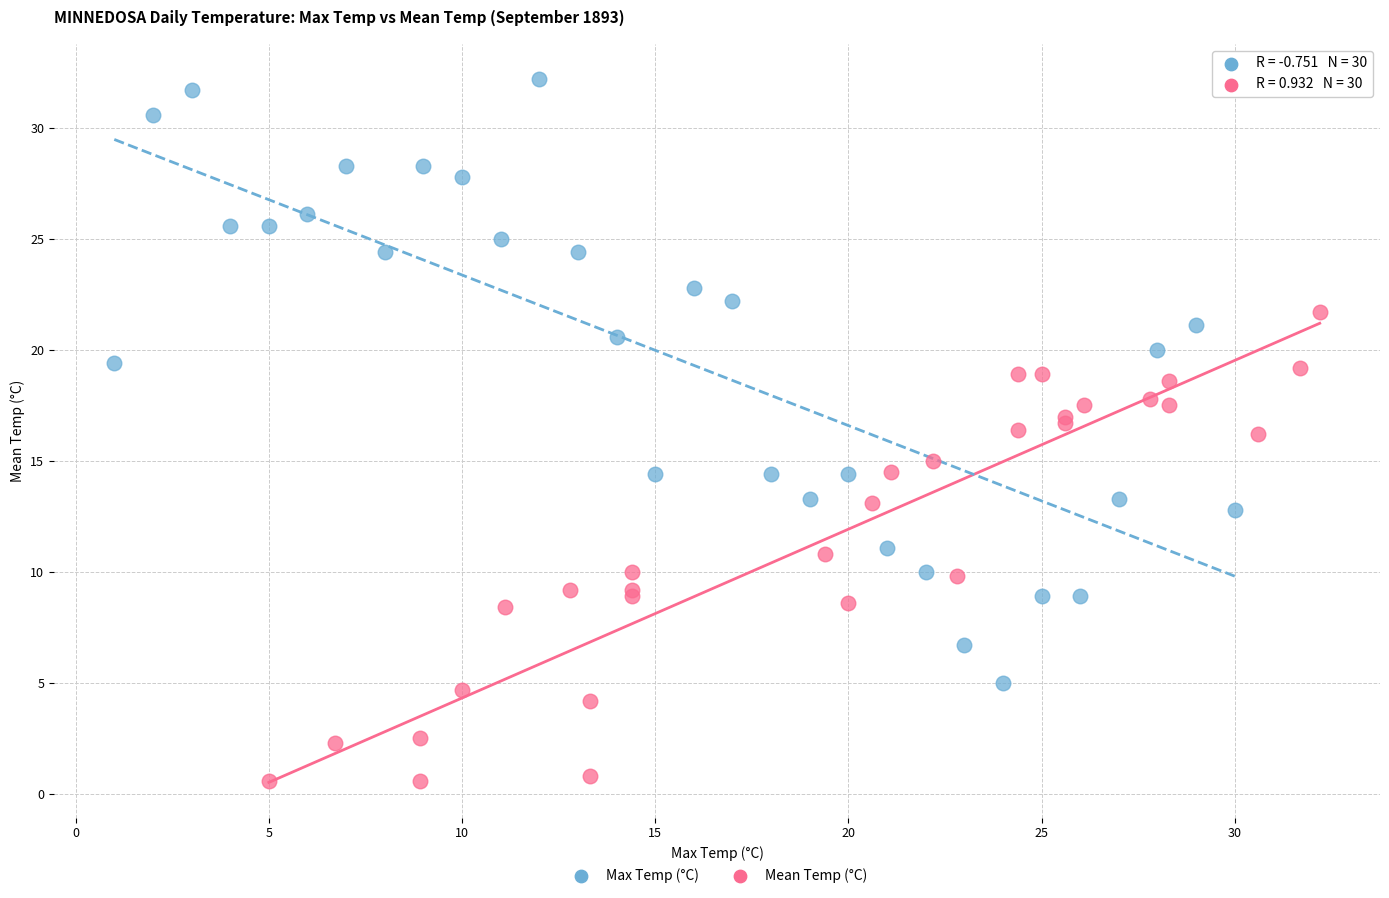

Which series reaches the minimum Y coordinate?

Mean Temp (°C)